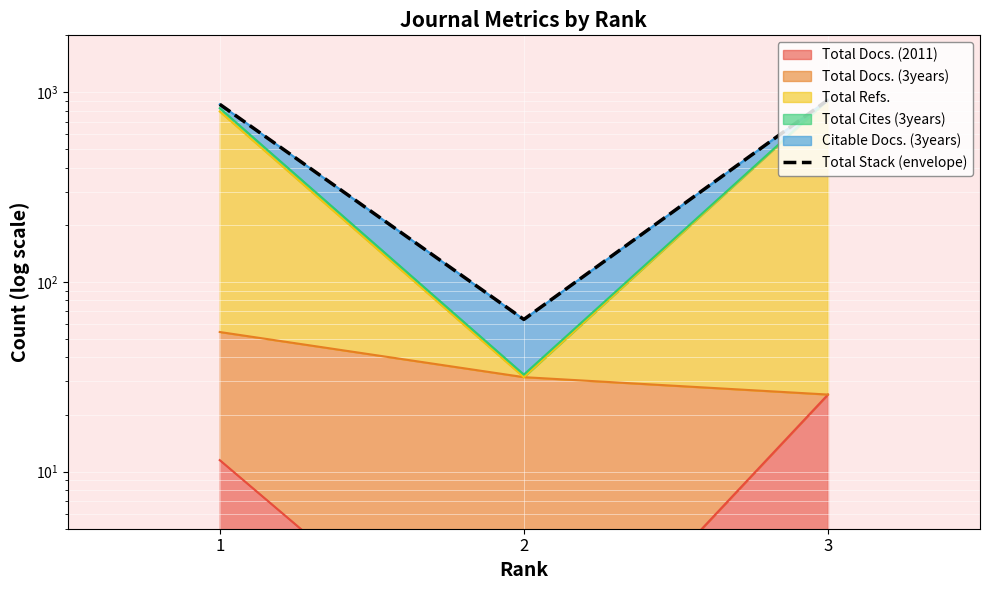

Reading left to right, what are all the values shown in this chart?

865.5	63.5	913.5